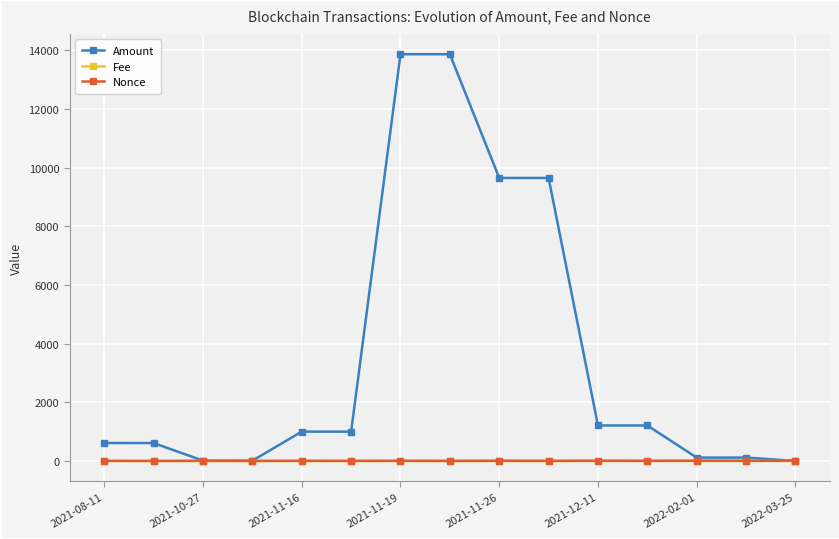

Which series has the largest total across all categories?

Amount